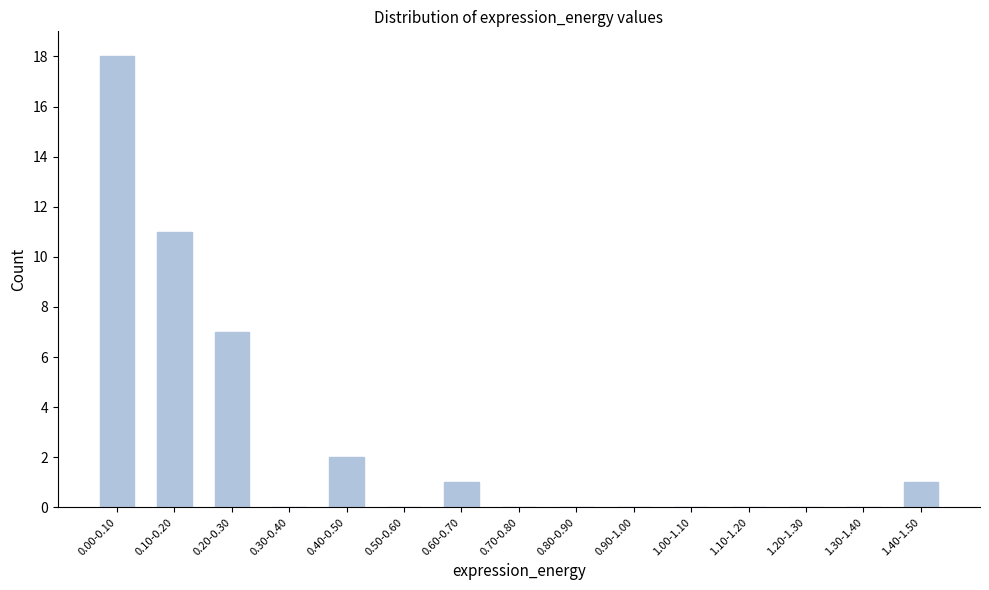

Reading left to right, what are all the values shown in this chart?

0.00-0.10=18	0.10-0.20=11	0.20-0.30=7	0.30-0.40=0	0.40-0.50=2	0.50-0.60=0	0.60-0.70=1	0.70-0.80=0	0.80-0.90=0	0.90-1.00=0	1.00-1.10=0	1.10-1.20=0	1.20-1.30=0	1.30-1.40=0	1.40-1.50=1